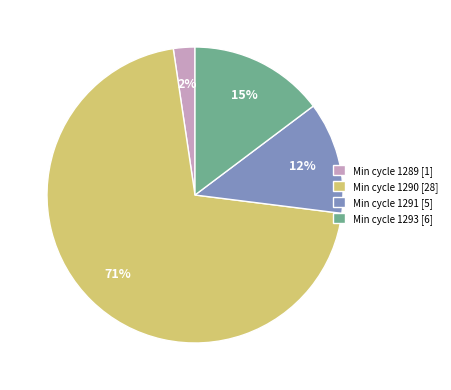

Count the number of slices in the pie.

4